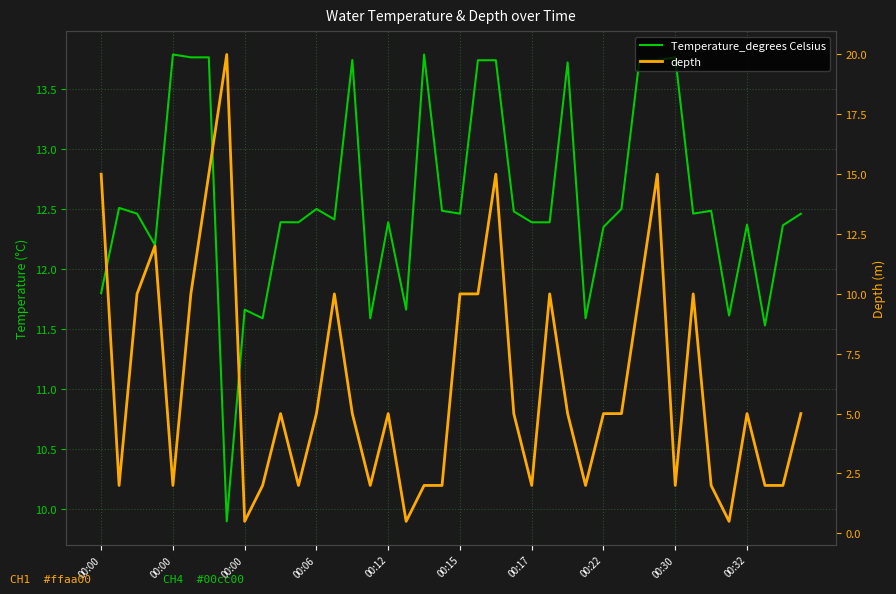

What is the greatest value displayed?

20.0